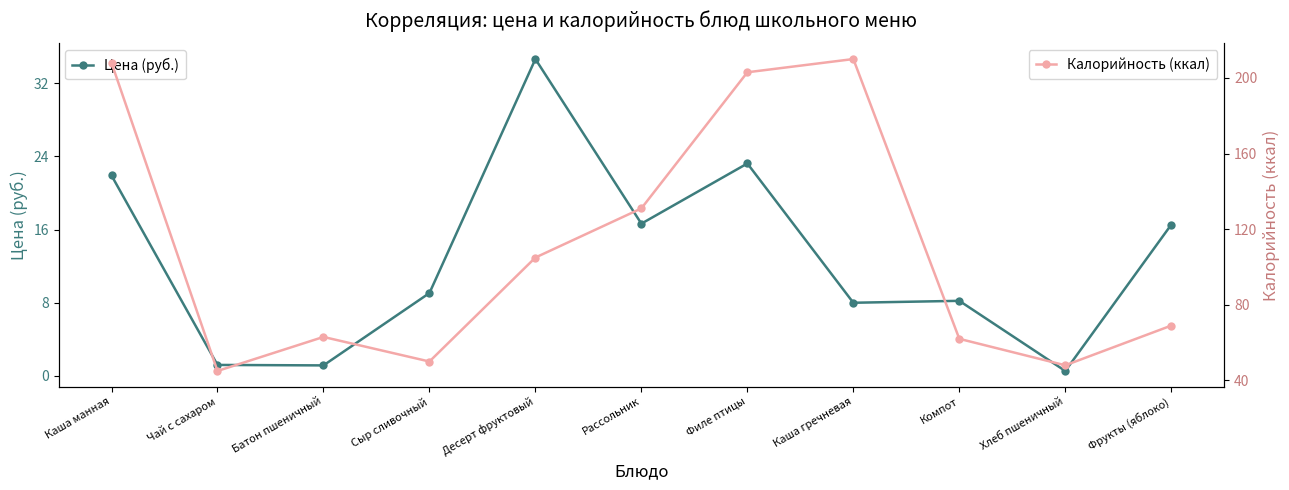

List the labels in order of Цена (руб.) value, smallest first.

Хлеб пшеничный, Батон пшеничный, Чай с сахаром, Каша гречневая, Компот, Сыр сливочный, Фрукты (яблоко), Рассольник, Каша манная, Филе птицы, Десерт фруктовый